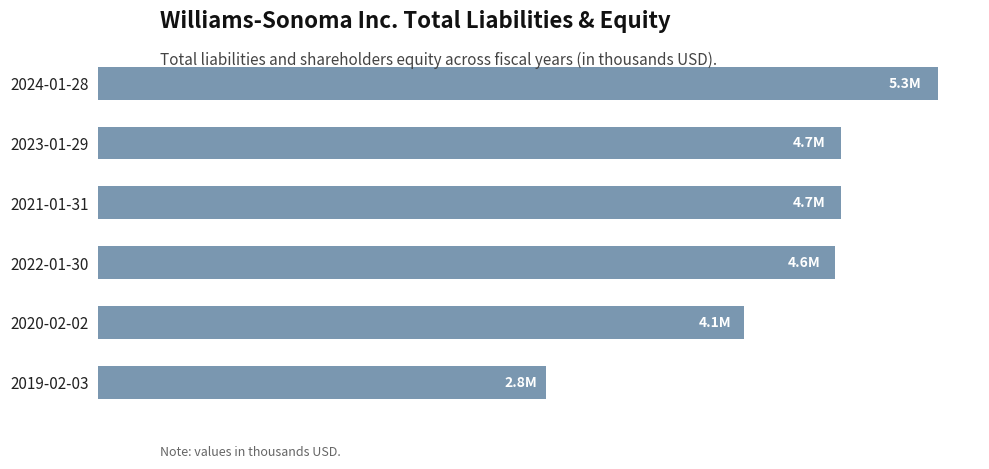

Where is the data nearest to the value 4043196?

2020-02-02